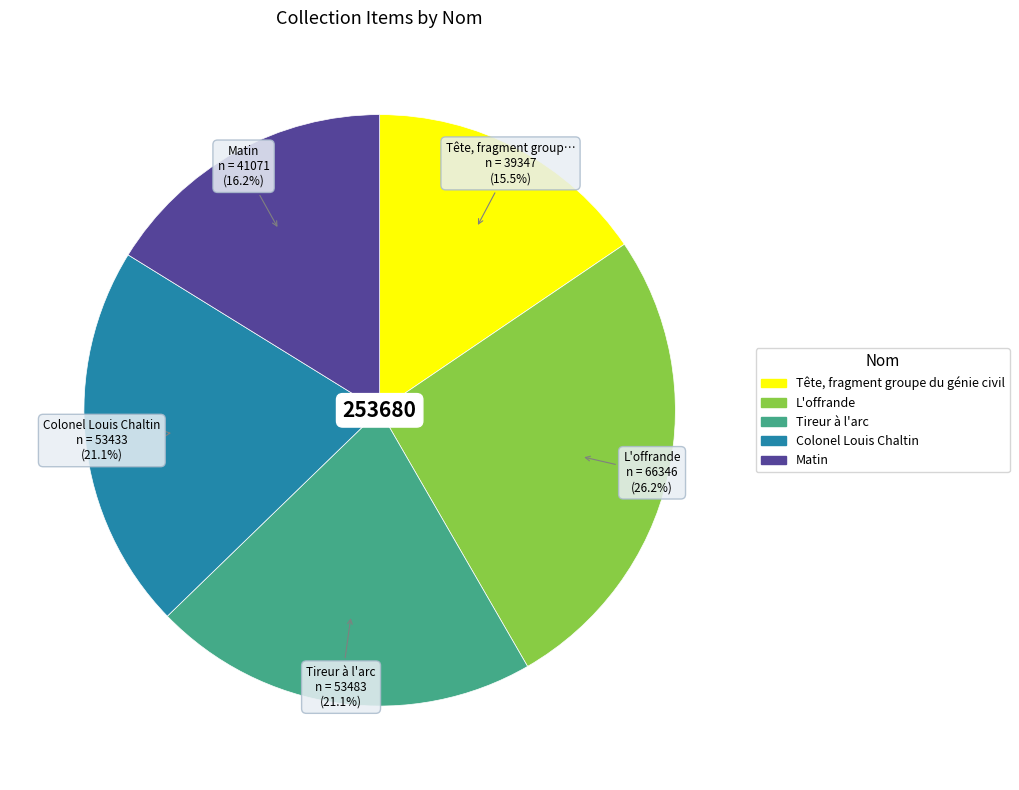

Which category has the smallest portion of the pie?

Tête, fragment groupe du génie civil